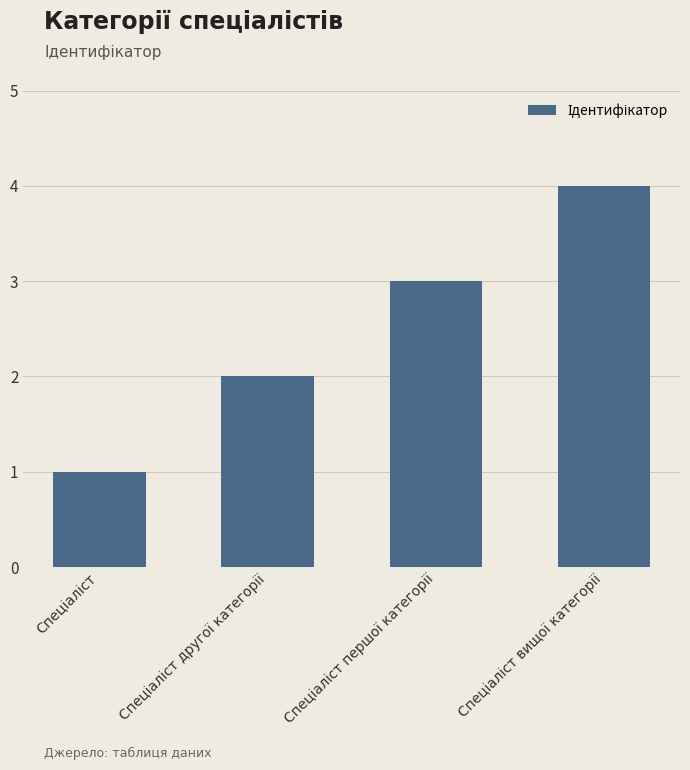

What is the smallest value displayed?

1